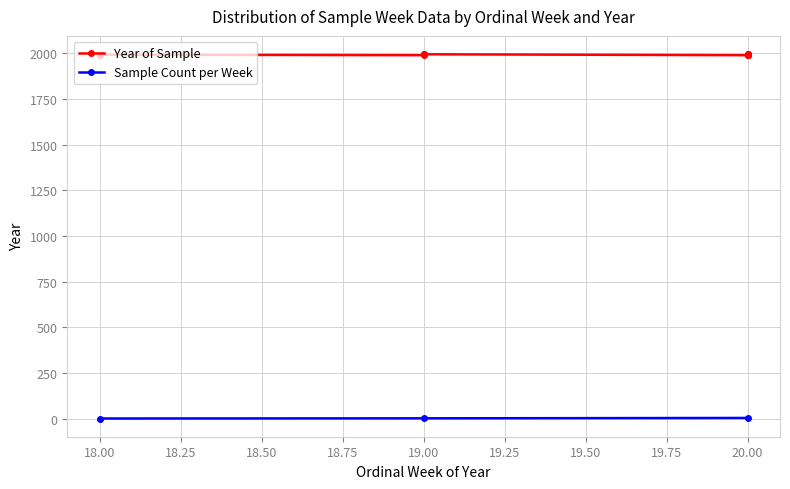

In Ordinal Week of Year, how many points are higher than both neighbors (excluding endpoints)?

1